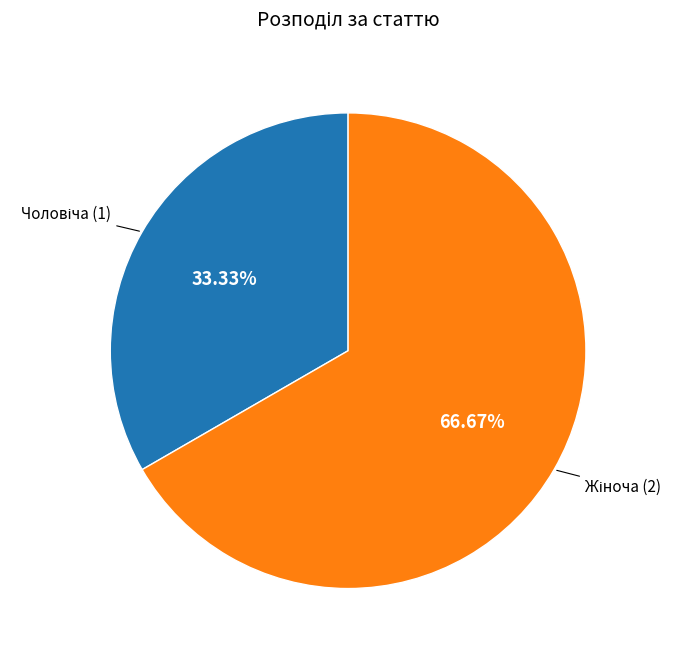

Is there a majority slice in this chart?

Yes